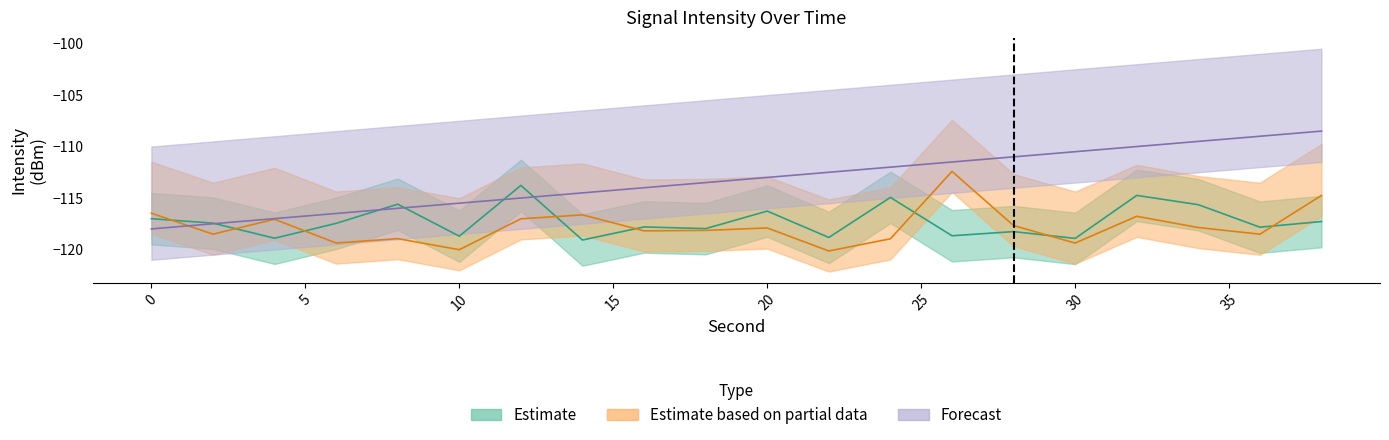

Between 4 and 24, which series saw the biggest shift?

Forecast